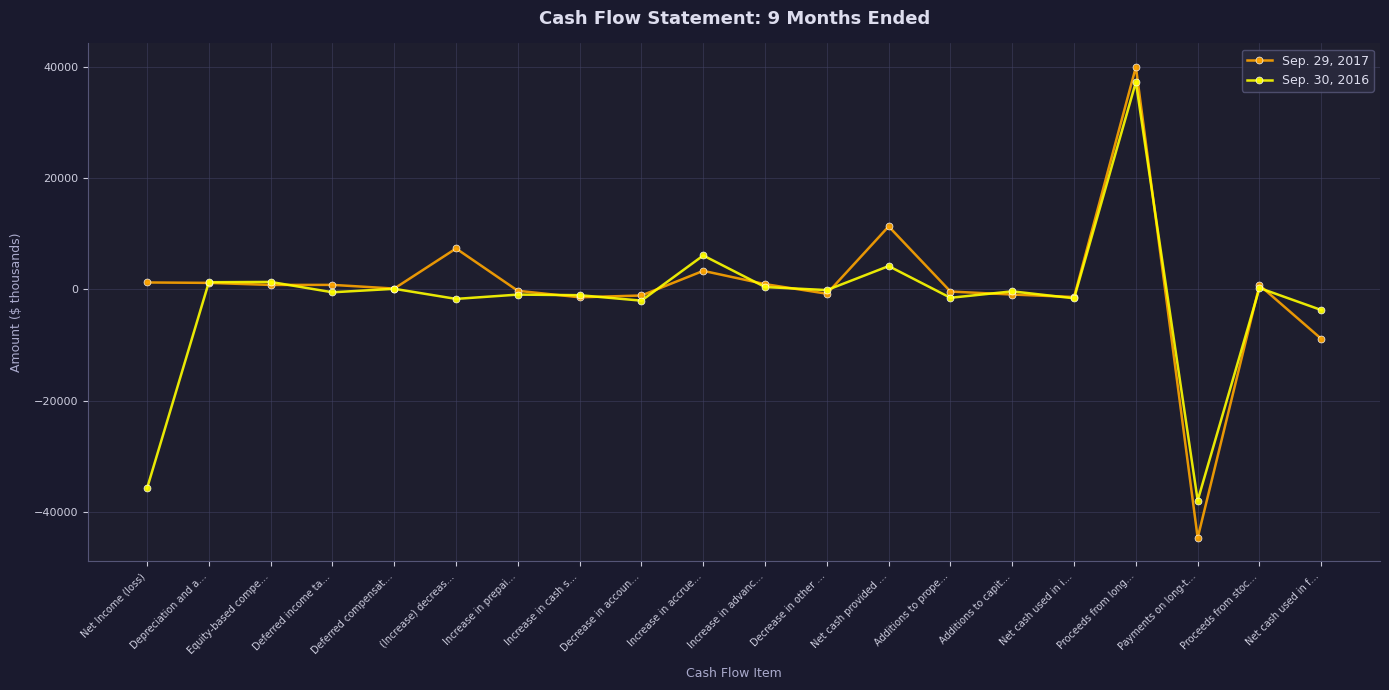

Is this an area chart (filled region under the line)?

No